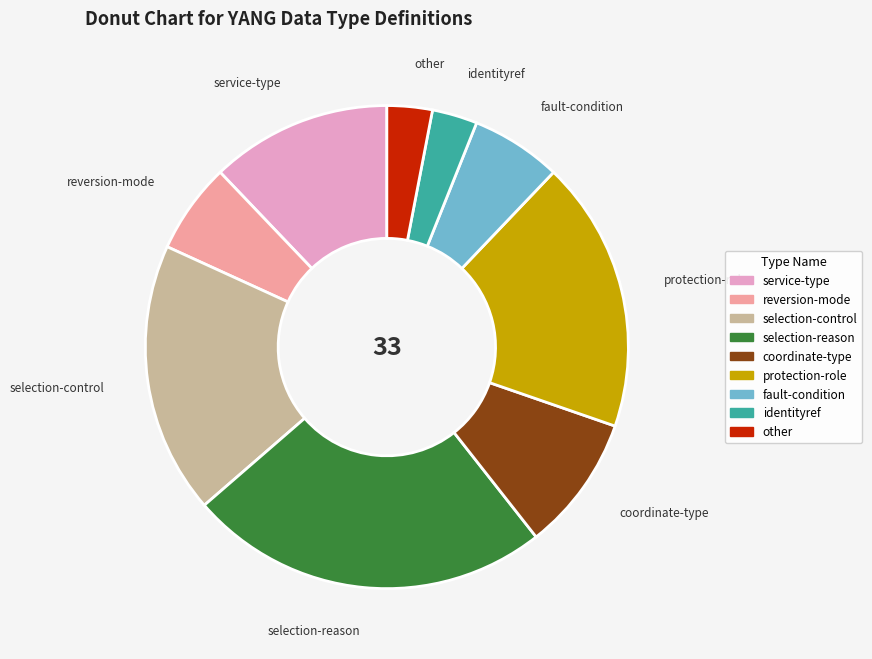

Is the sum of coordinate-type and selection-reason greater than half?

No